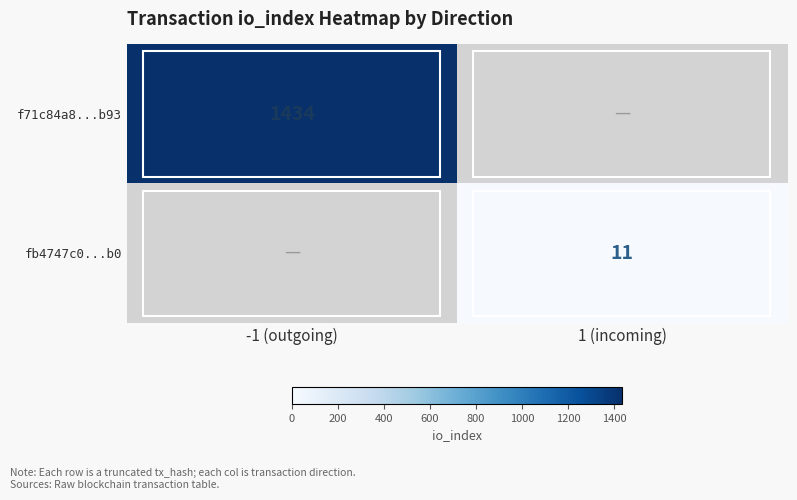

True or false: fb4747c0...b0 has a value of 11 at 1 (incoming).

True